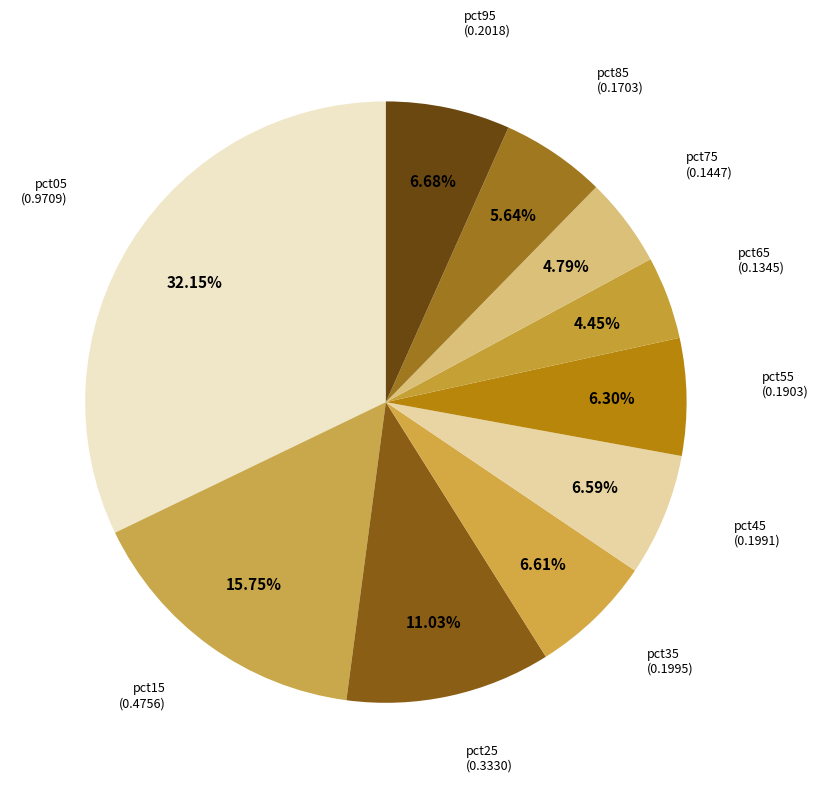

True or false: pct55 accounts for 12% of the total.

False